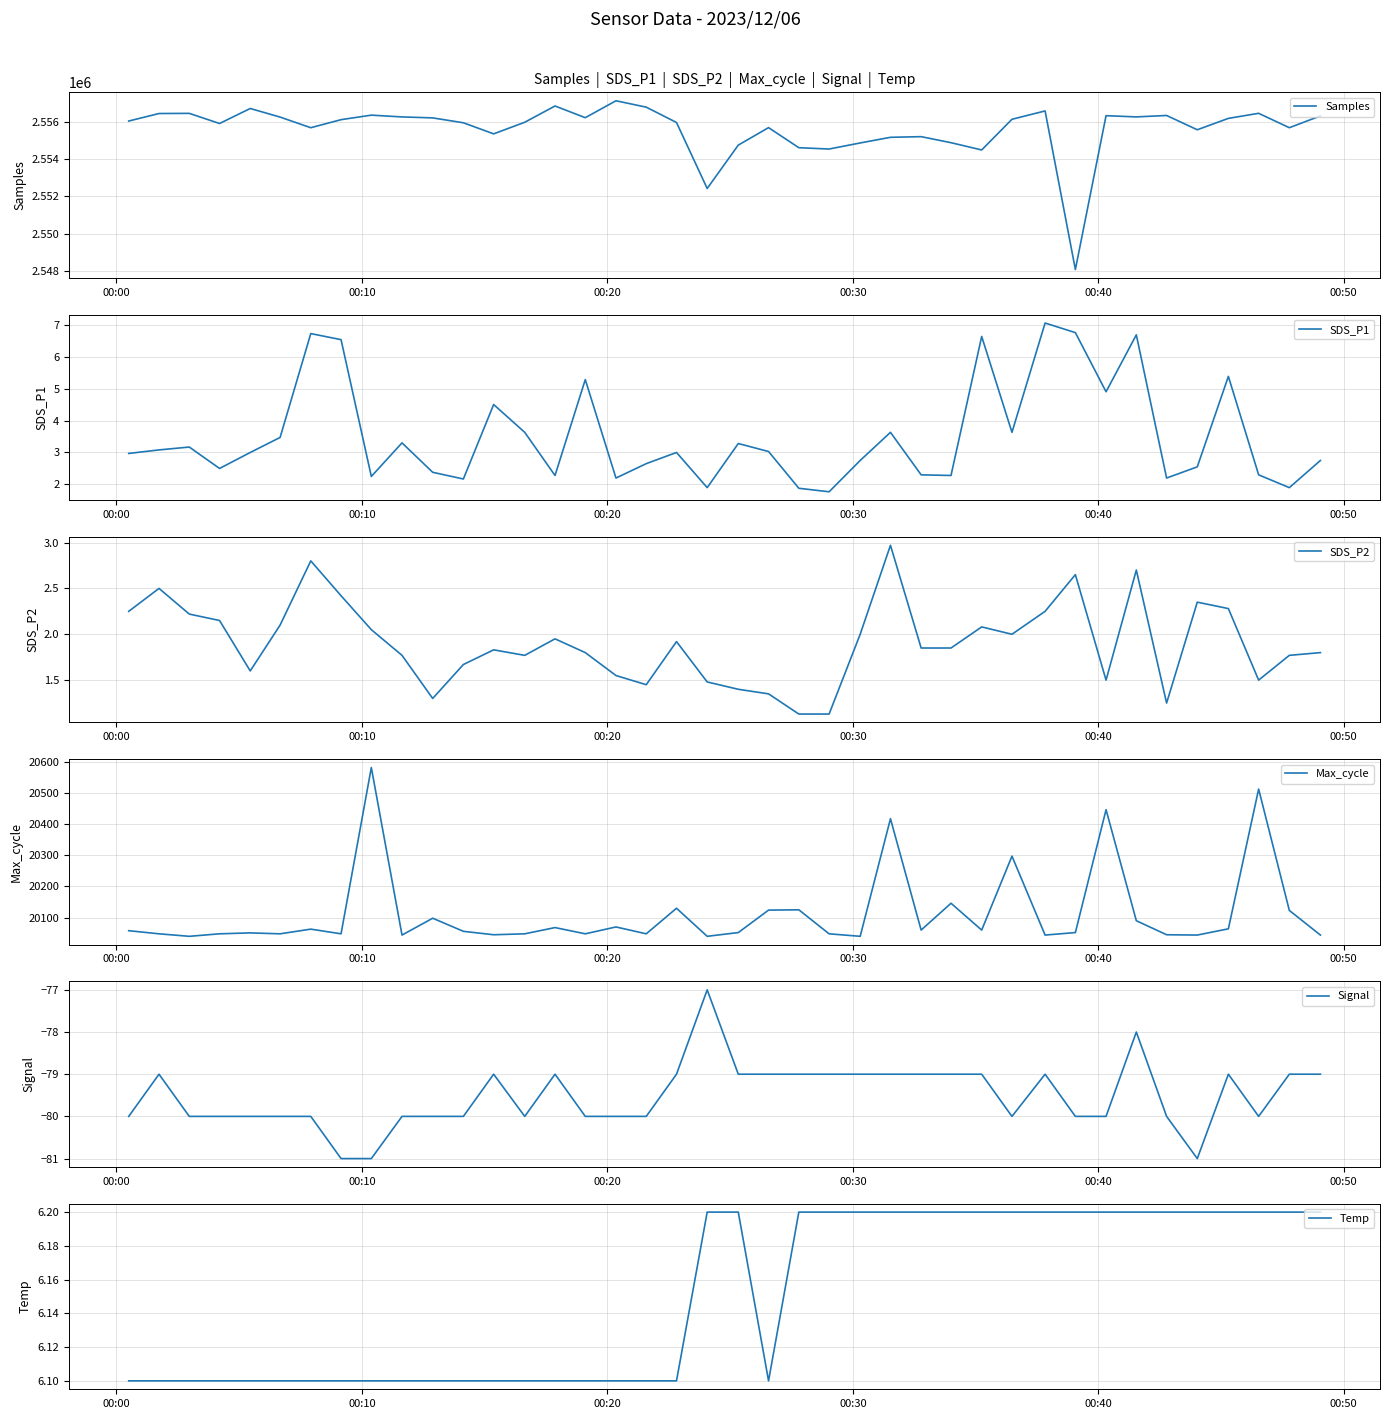

Which series has the largest total across all categories?

Samples